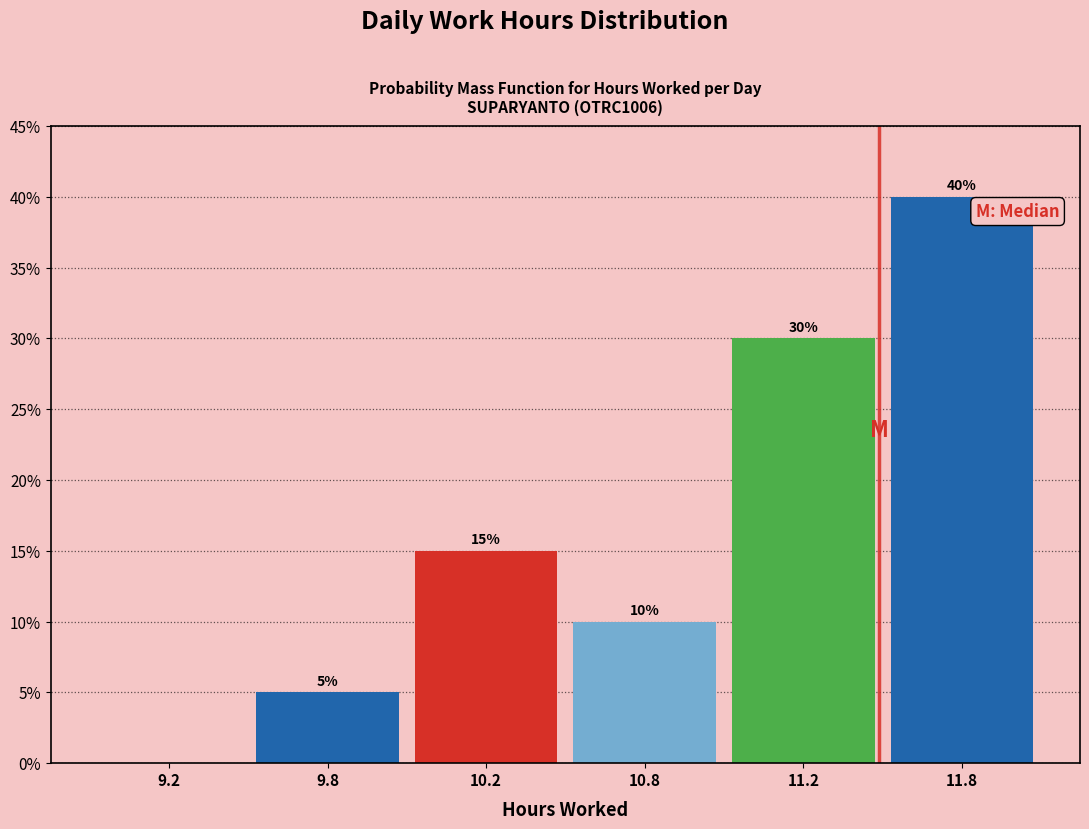

Reading right to left, transcribe all the data shown in this chart.

11.8=40	11.2=30	10.8=10	10.2=15	9.8=5	9.2=0